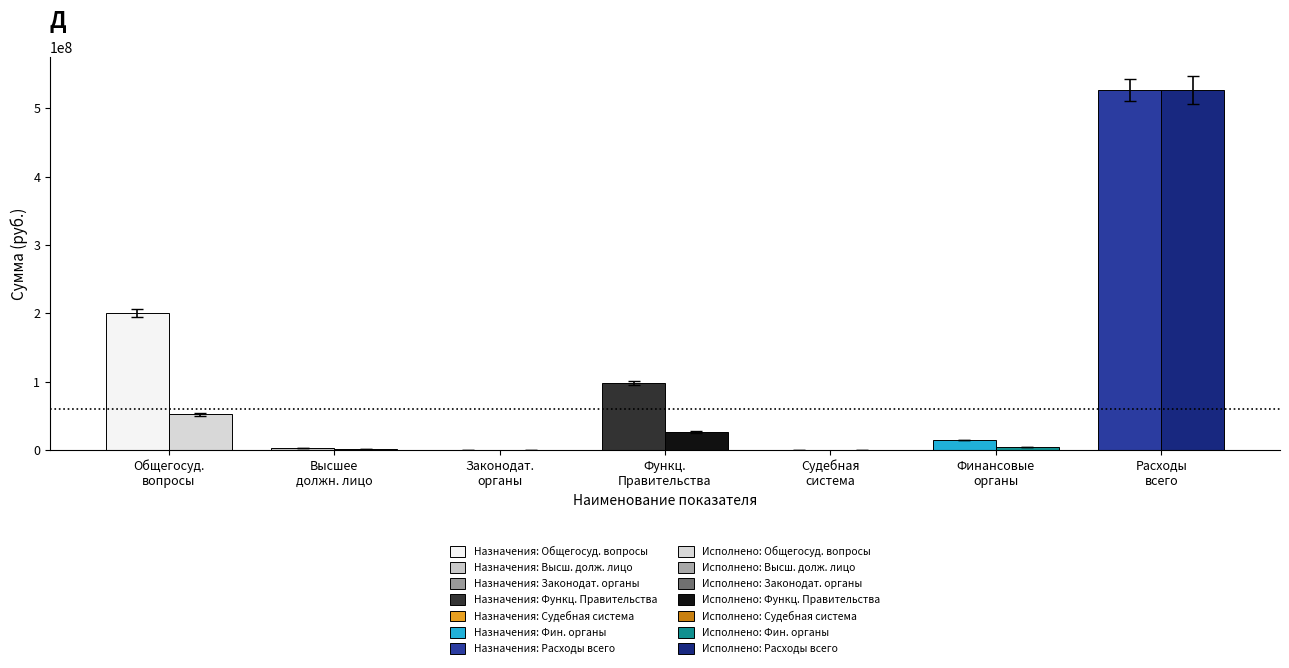

What is the spread (max minus min) of values at Функционирование Правительства?

72111047.7